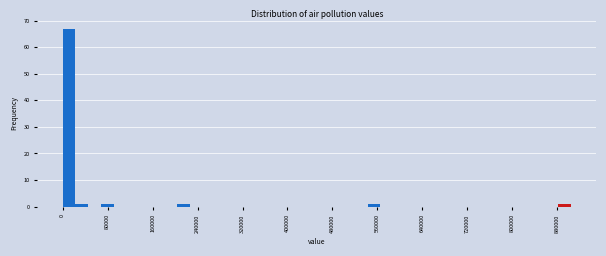

Read against the x-axis, roughly where is the centre of the tallest bar?

10000